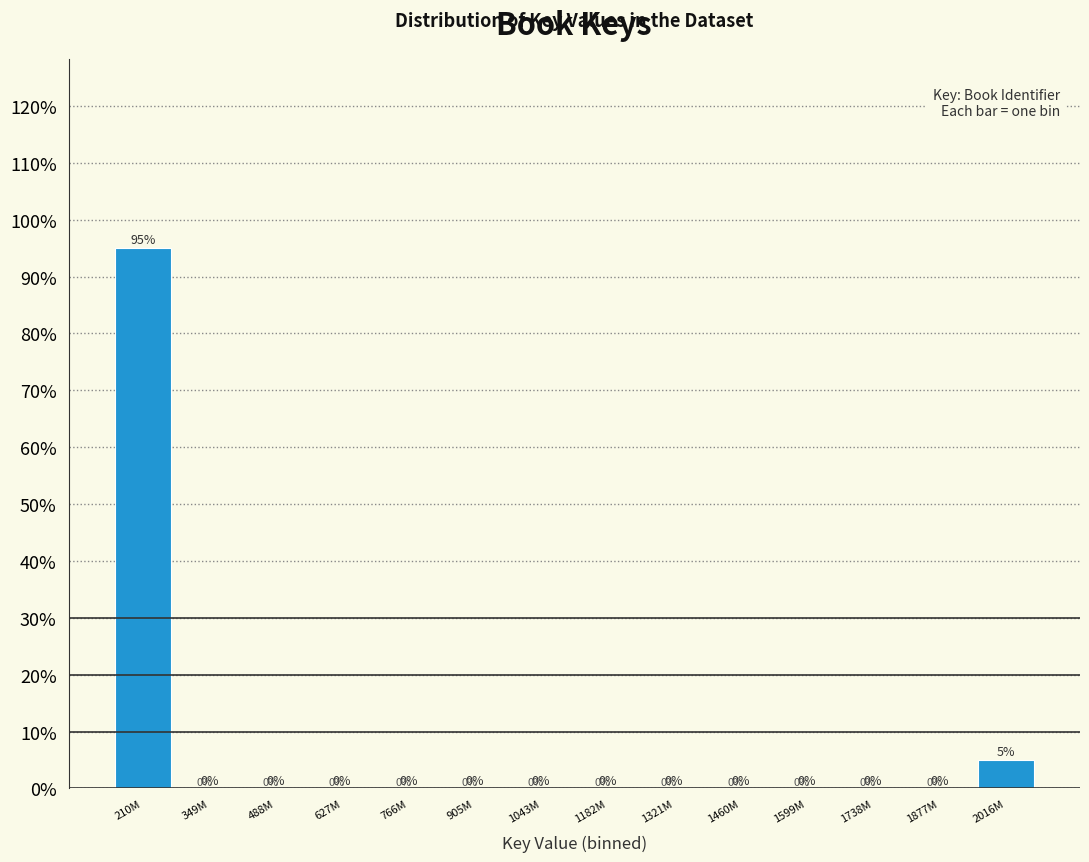

Reading left to right, transcribe all the data shown in this chart.

210M=95	349M=0	488M=0	627M=0	766M=0	905M=0	1043M=0	1182M=0	1321M=0	1460M=0	1599M=0	1738M=0	1877M=0	2016M=5